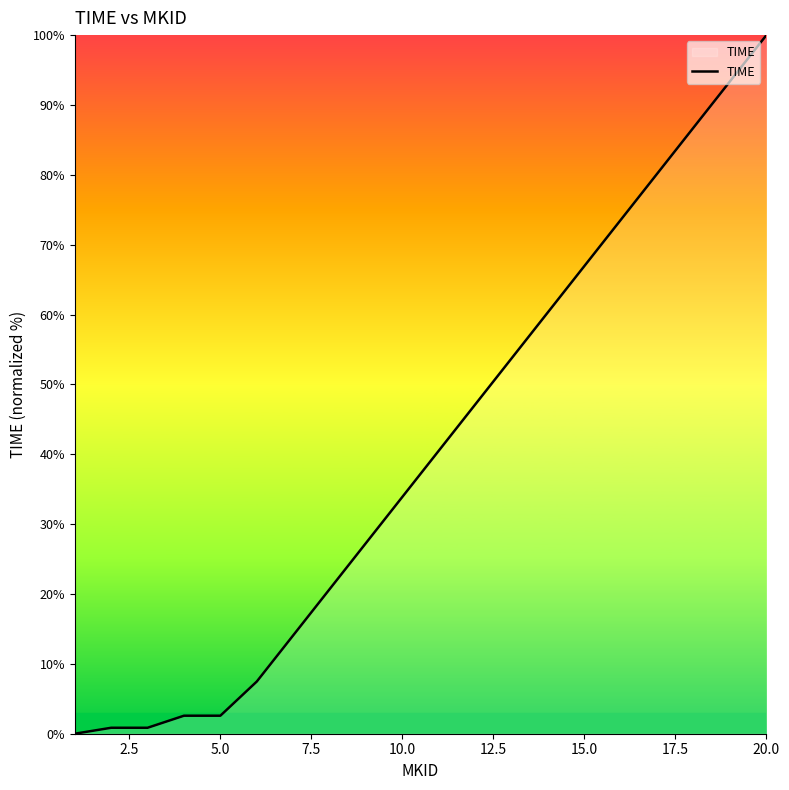

What is the greatest value displayed?

100.0